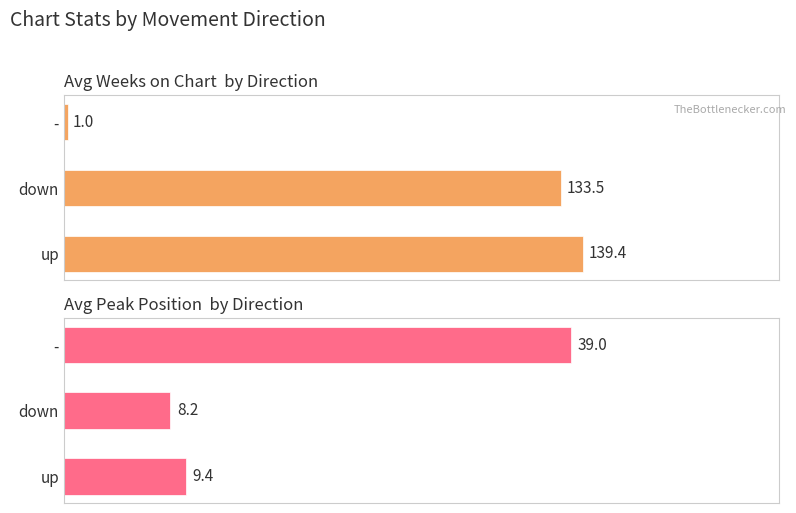

What is the maximum value for Avg Peak Position?

39.0